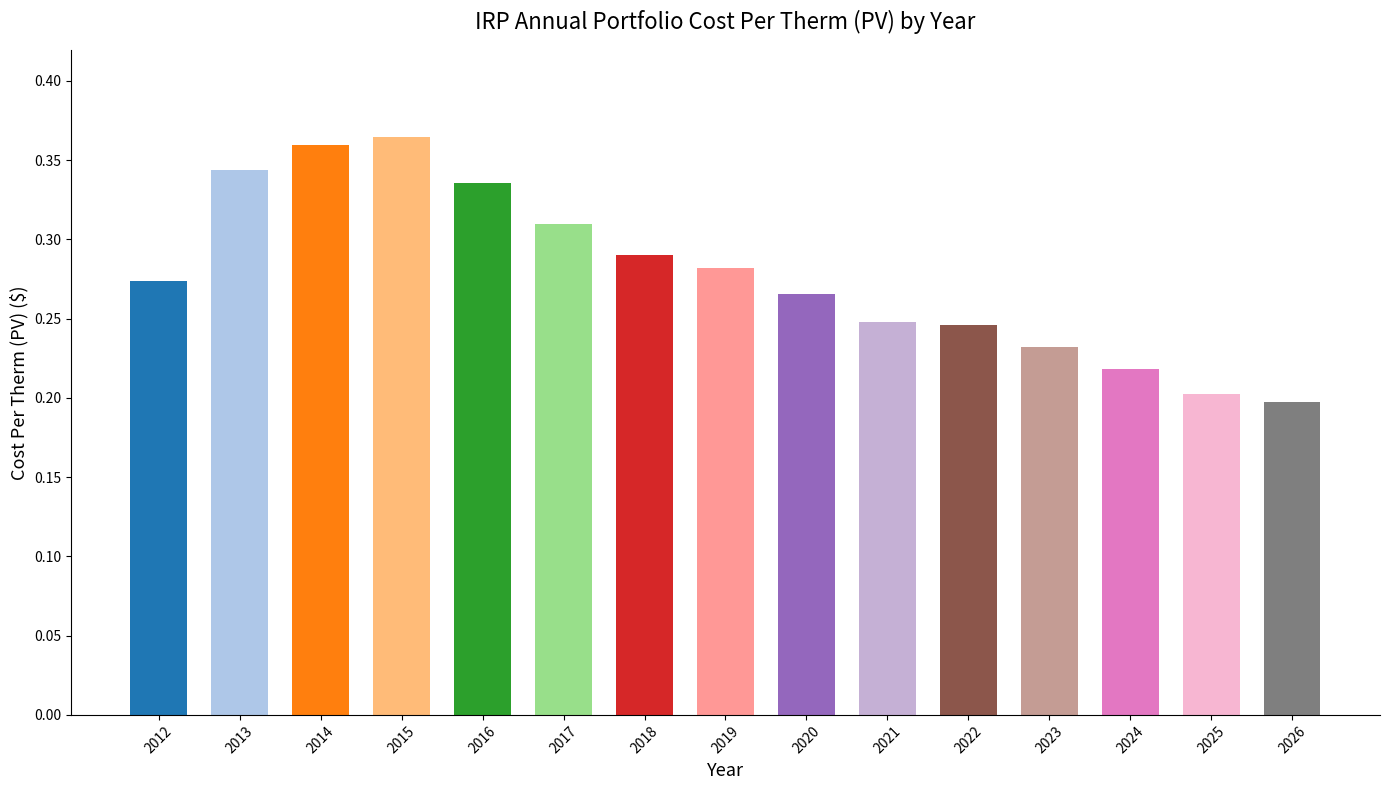

True or false: the data shows 0.1 at 2017.

False